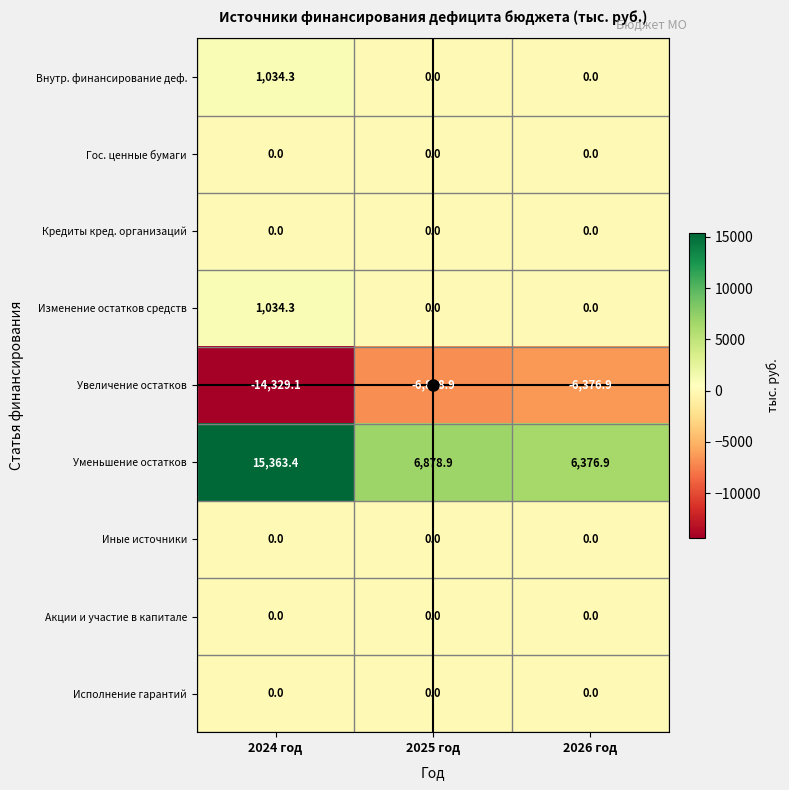

What is the greatest value displayed?

15363.4